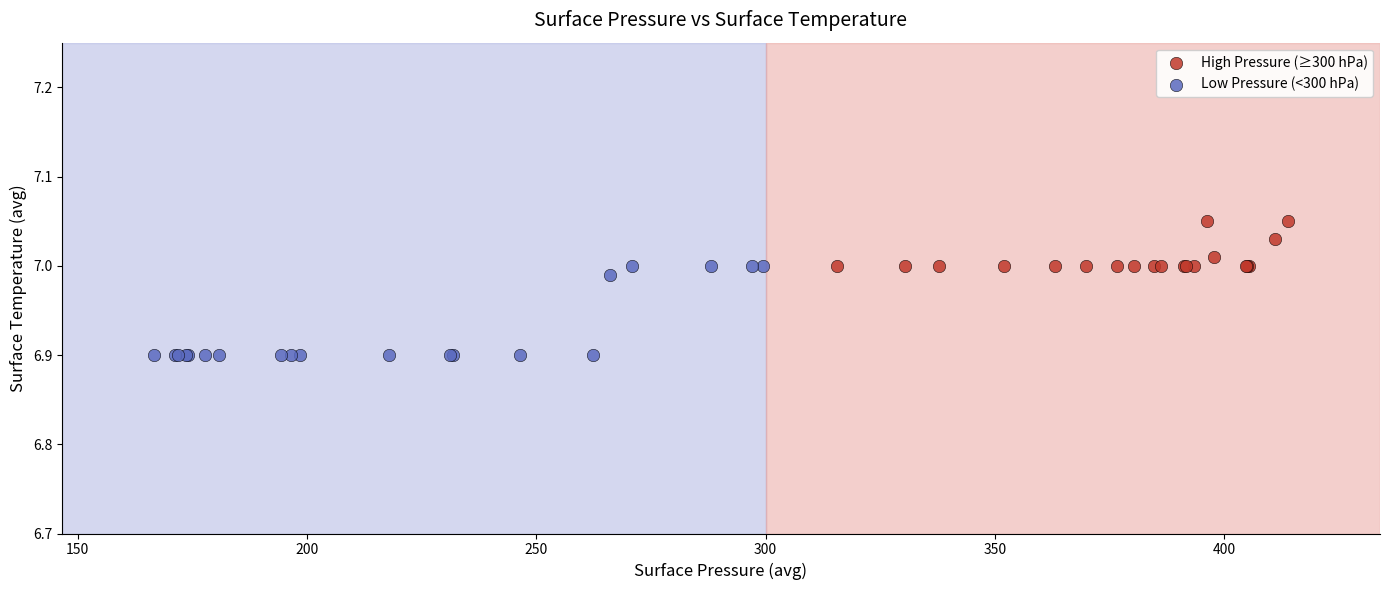

Which series reaches the minimum Y coordinate?

Low Pressure (<300 hPa)